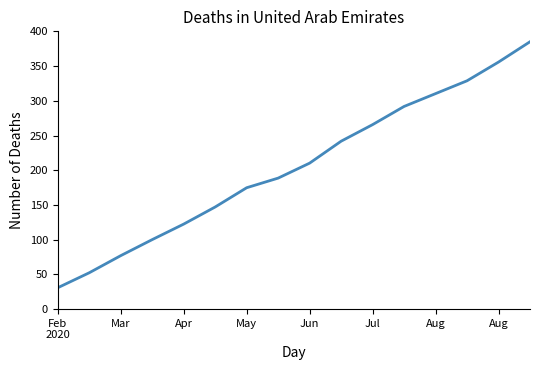

What is the greatest value displayed?

385.0